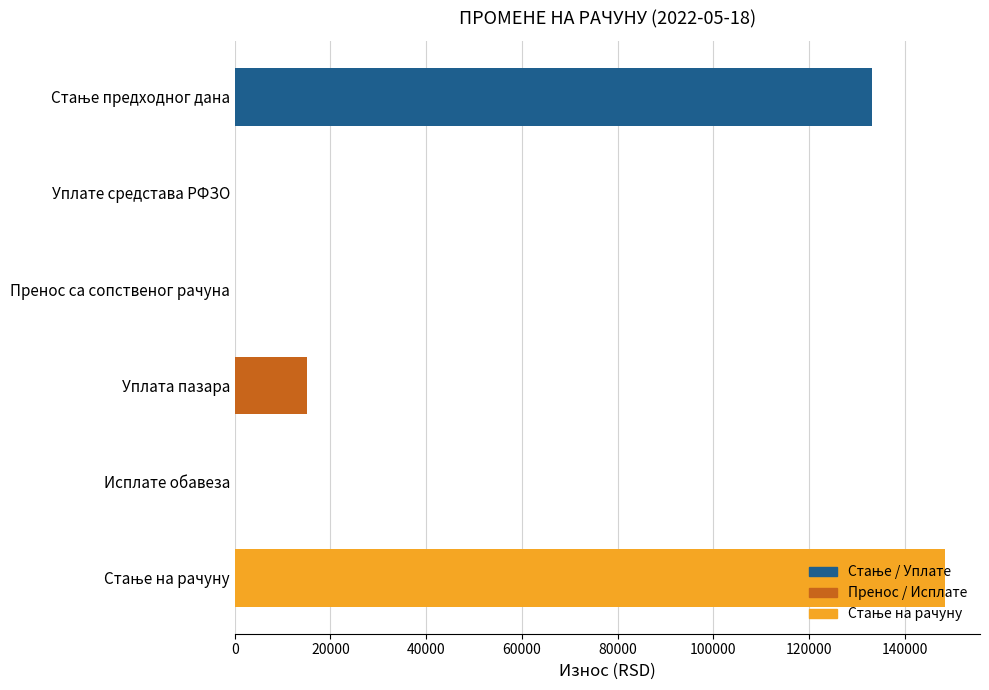

Are the bars horizontal?

Yes